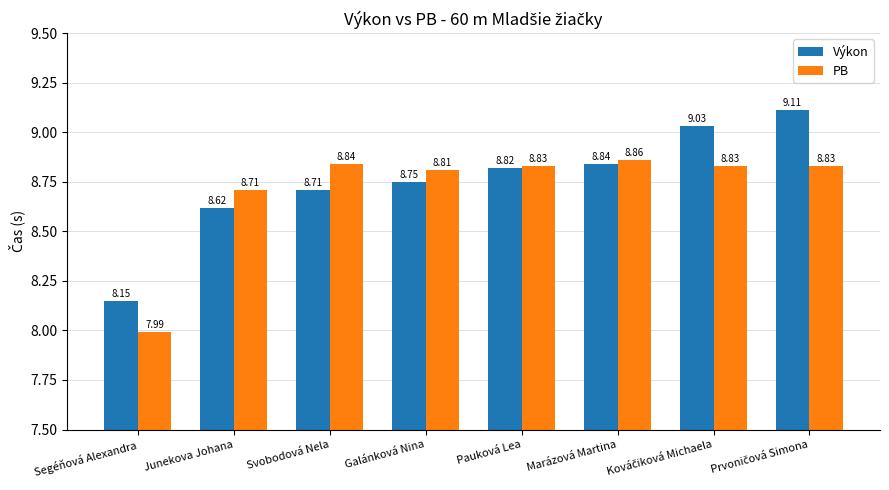

At which label is PB closest to 8?

Segéňová Alexandra